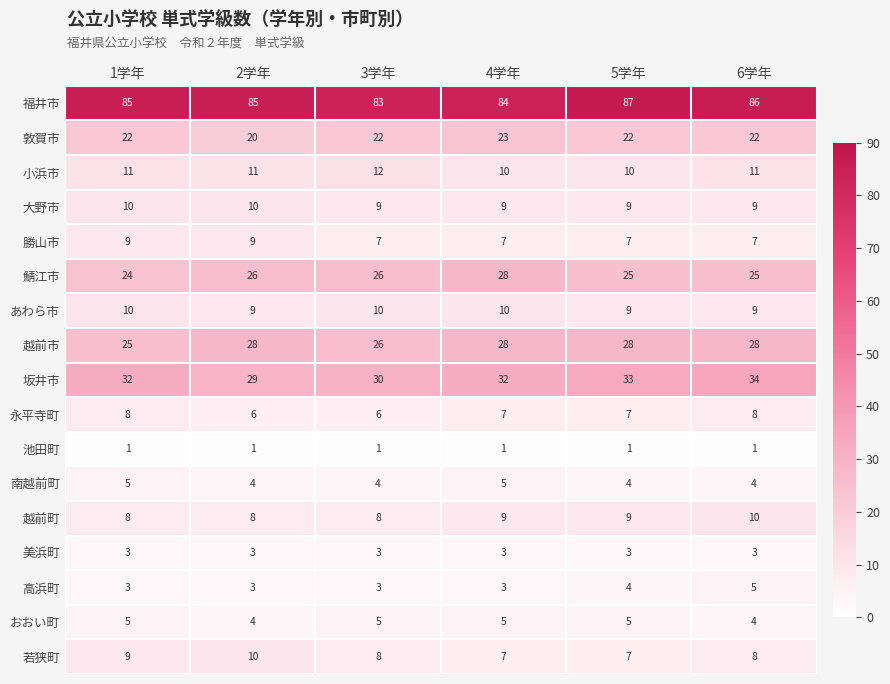

At how many categories does at least one series exceed 32?

6